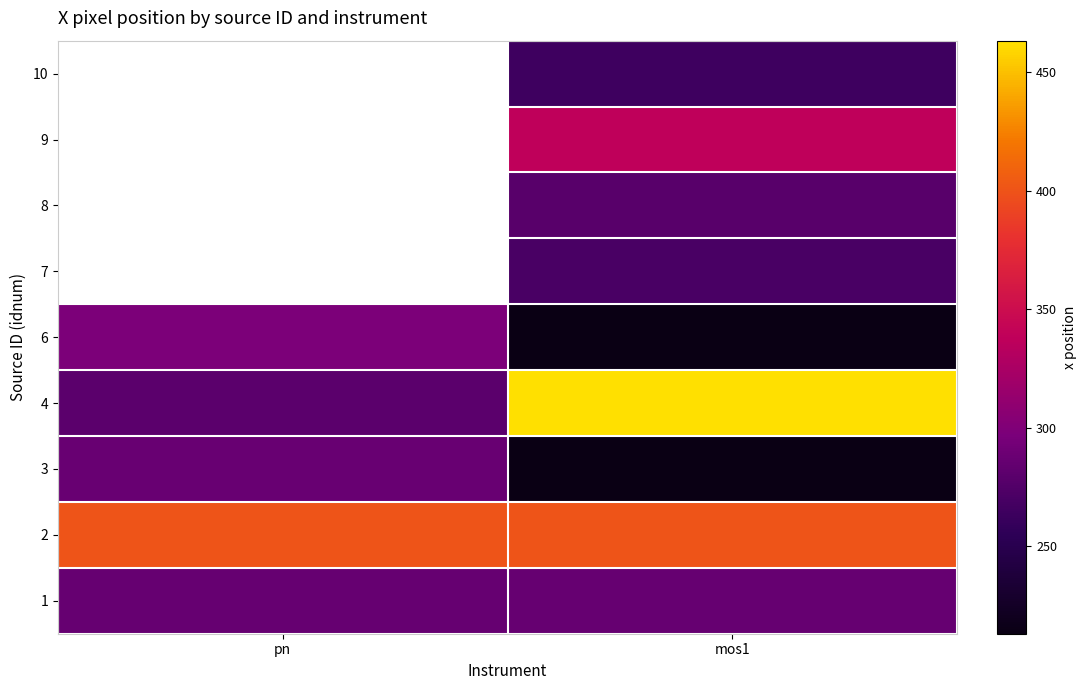

Which category has the lowest value across all series?

mos1